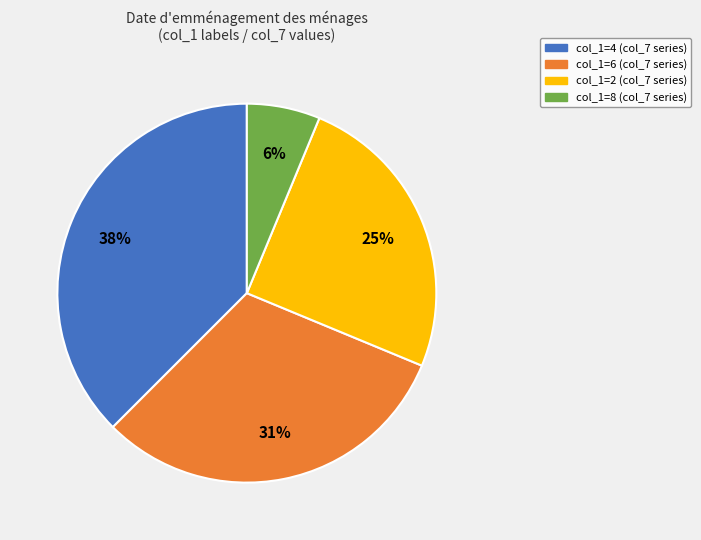

Does any single category account for the majority?

No